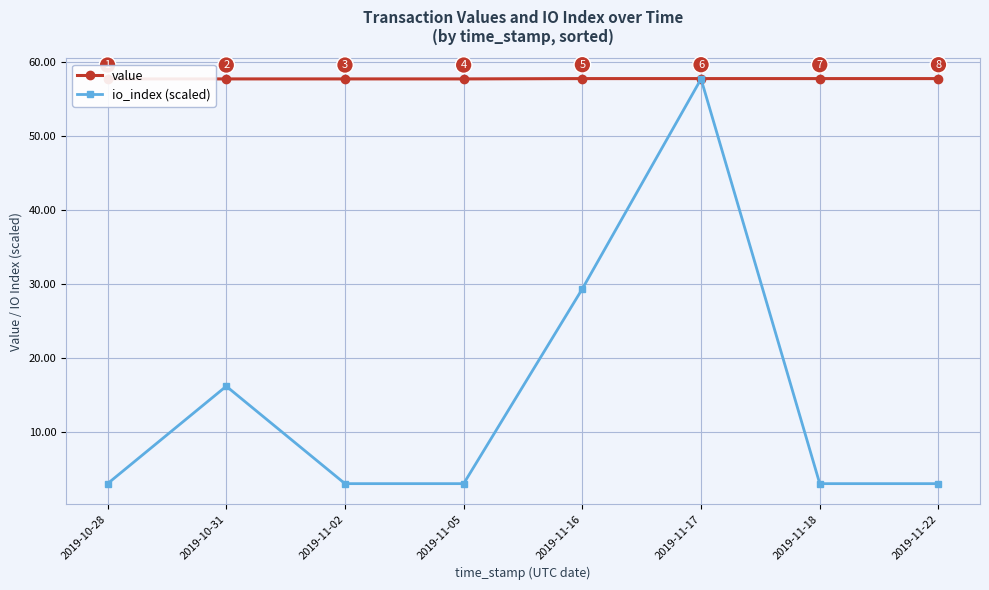

How many lines are shown in the chart?

2